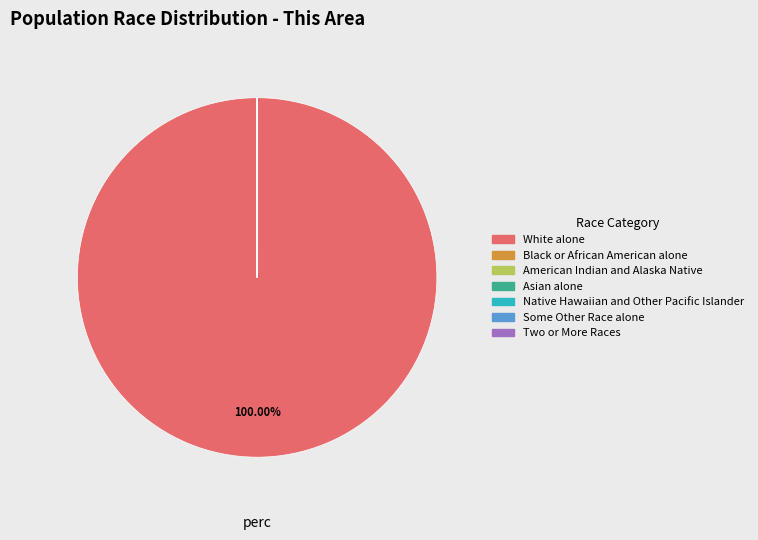

Does White alone account for over 50% of the chart?

Yes